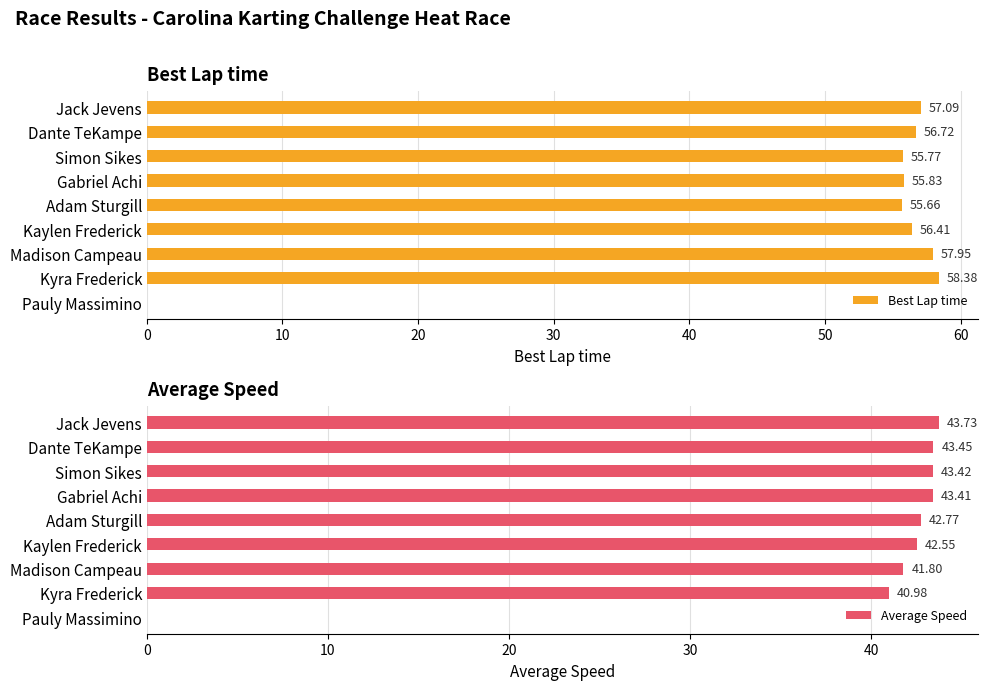

What is the highest value of the Best Lap time series?

58.4